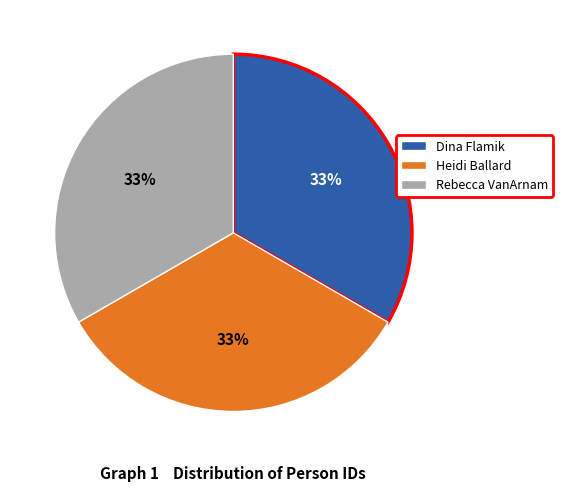

Combined, do Dina Flamik and Rebecca VanArnam account for over 50%?

Yes